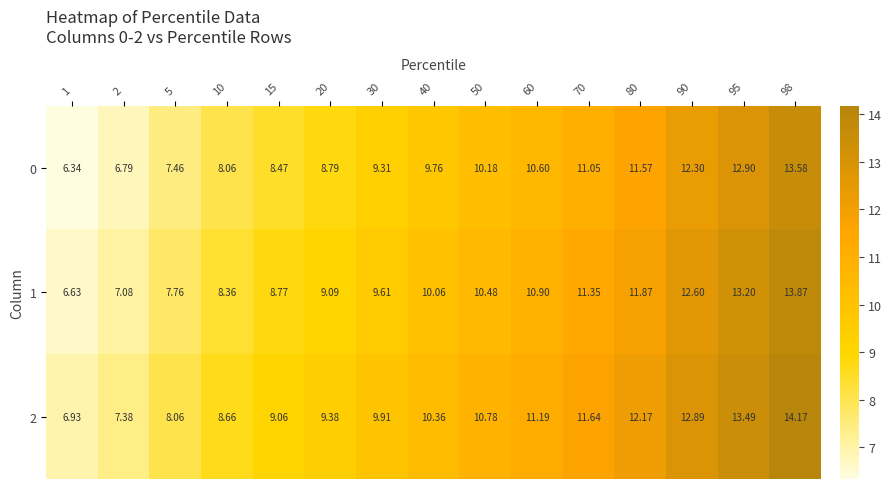

Is the value of 2 at 70 greater than the value of 1 at 90?

No